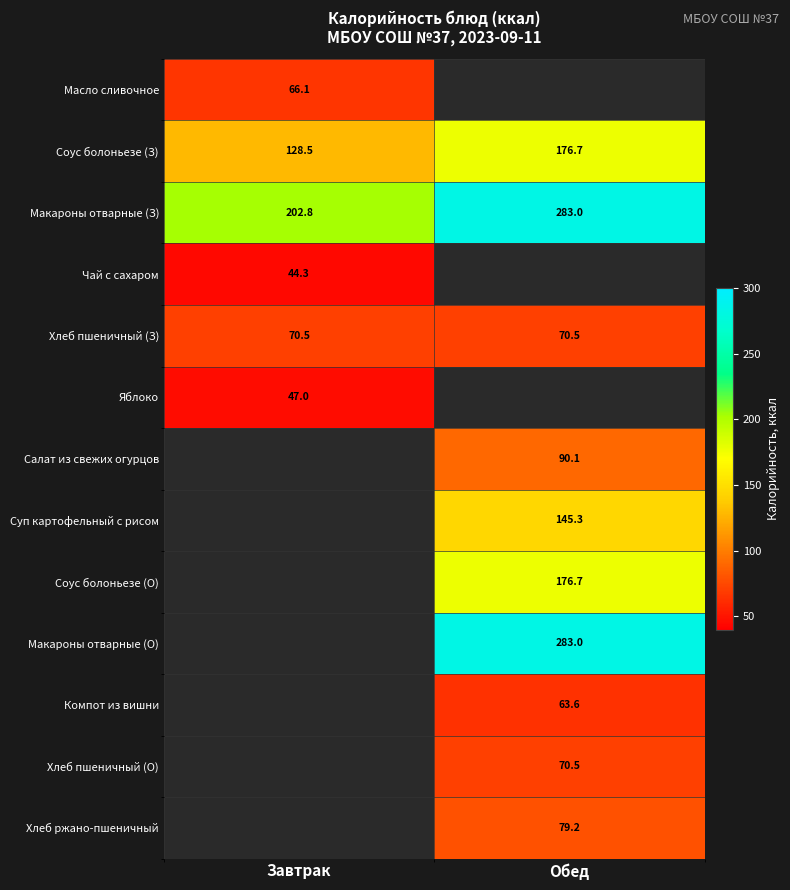

Which series has the largest total across all categories?

Макароны отварные (З)